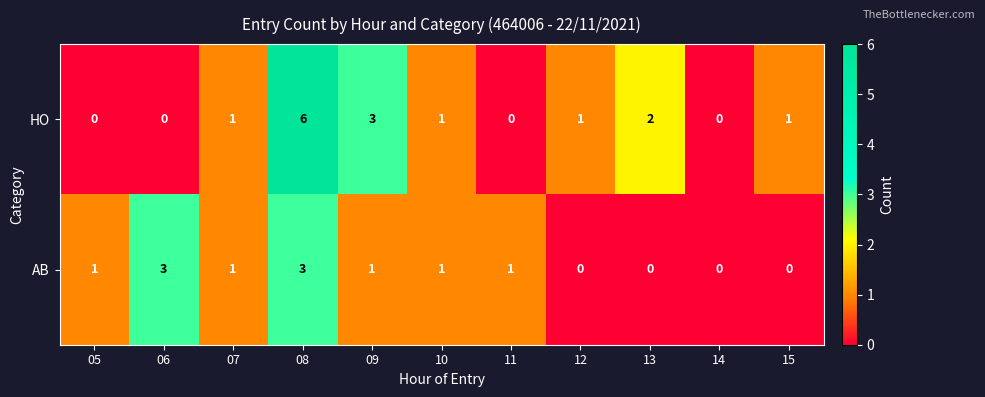

Which series has the largest total across all categories?

HO